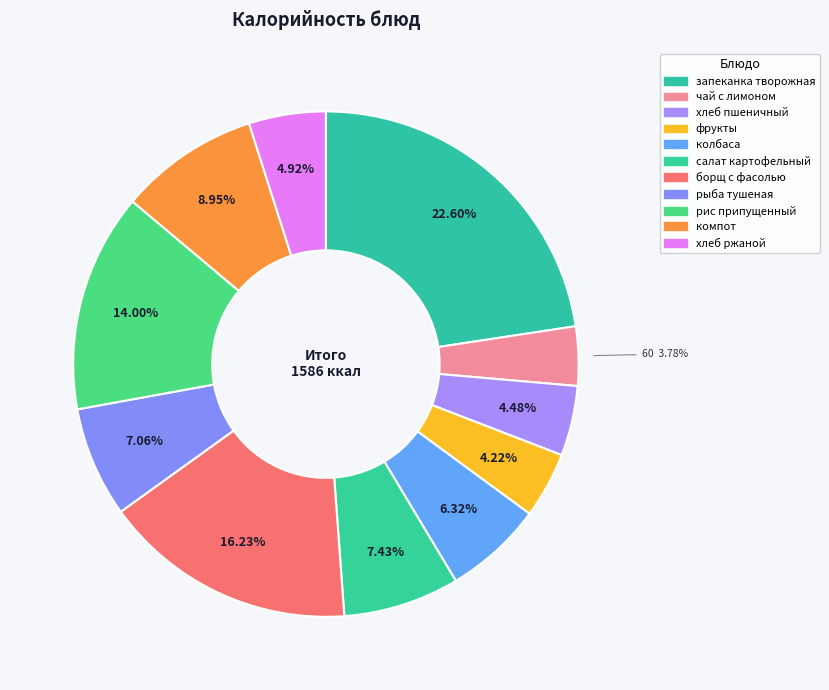

How many slices are in this pie chart?

11